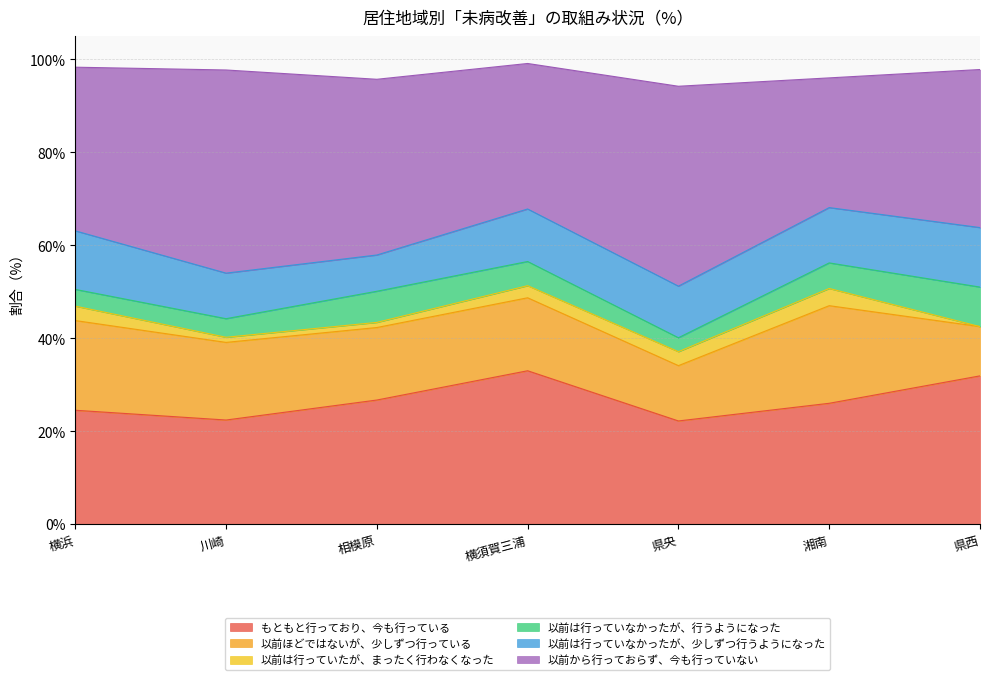

Count the number of categories in the chart.

7